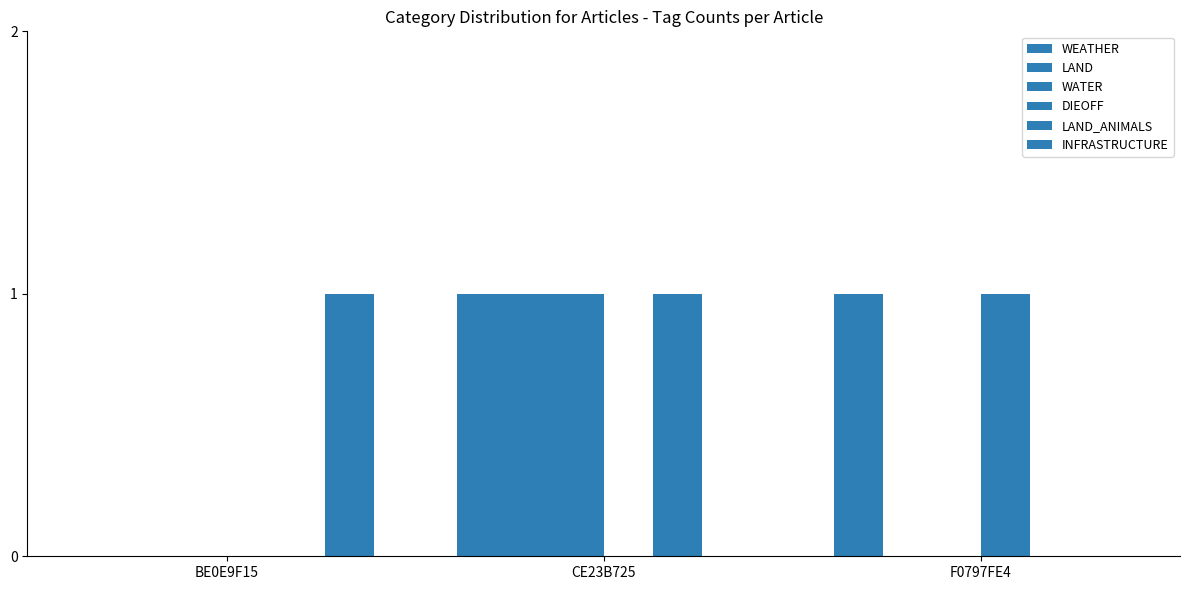

The WATER series shows 0 at BE0E9F15. True or false?

True